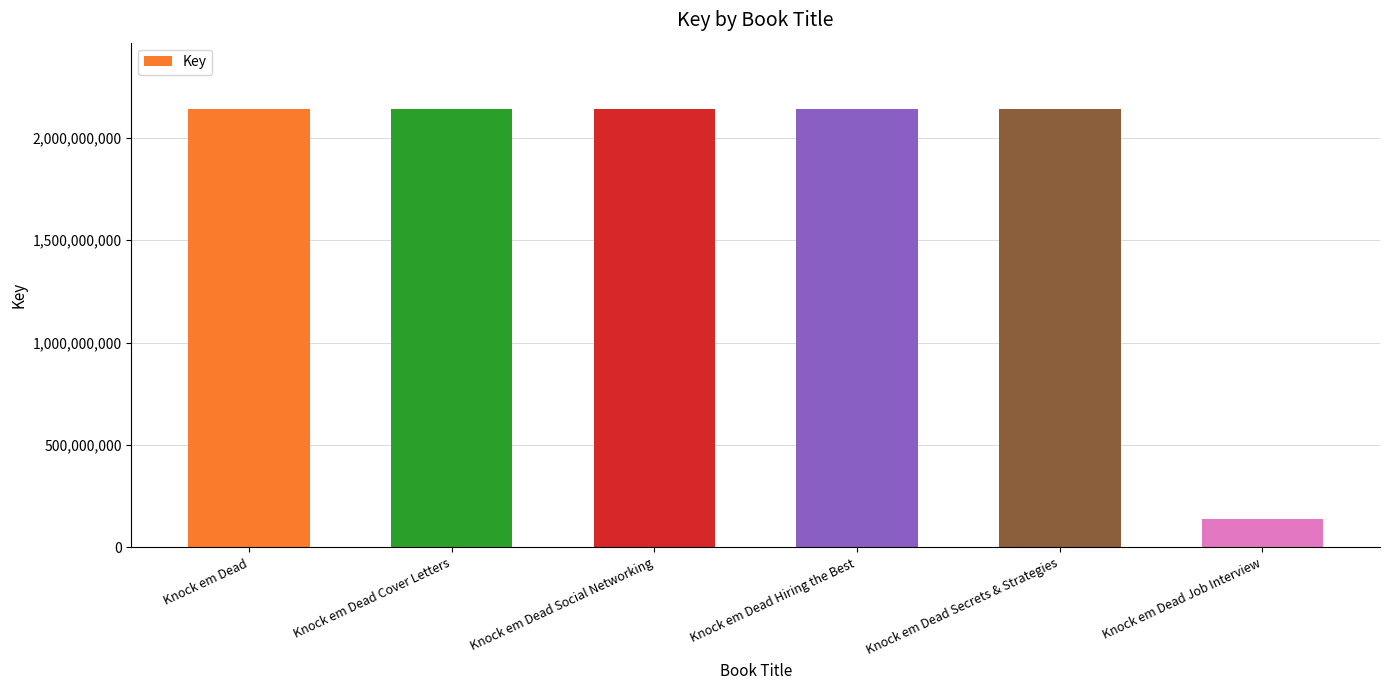

What is the ratio of the value at Knock em Dead Hiring the Best to the value at Knock em Dead Cover Letters?

1.0